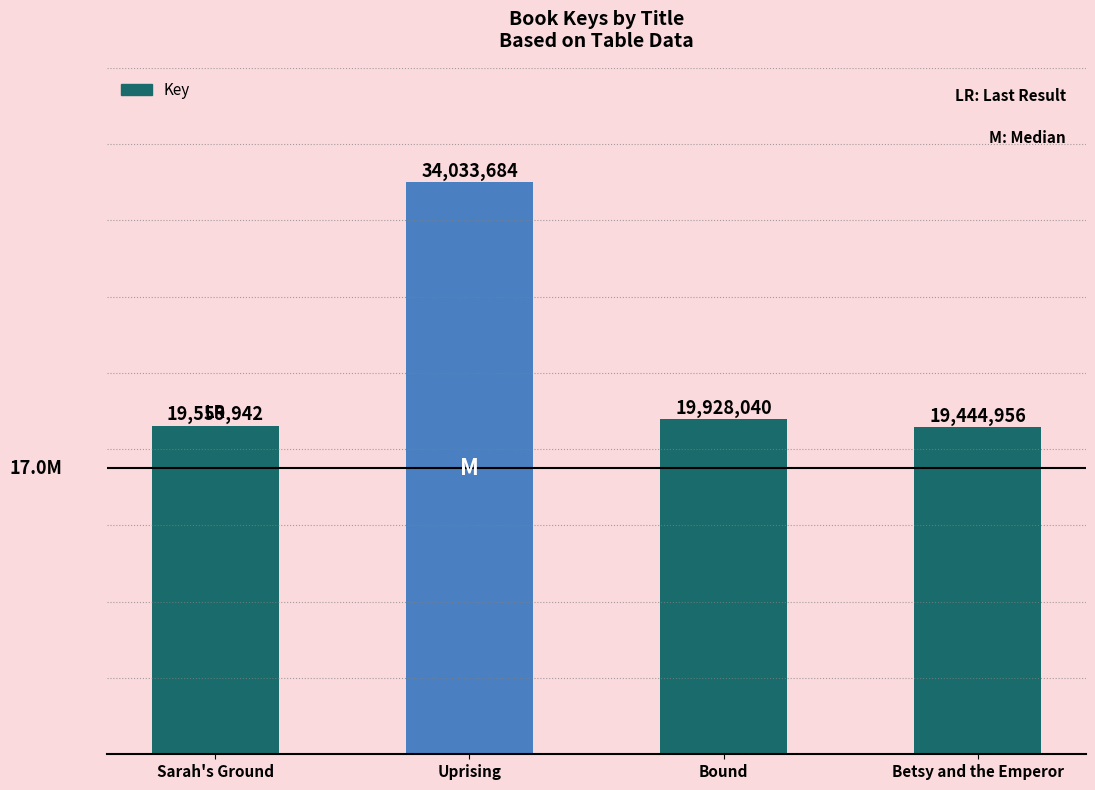

What is the ratio of the value at Uprising to the value at Betsy and the Emperor?

1.8